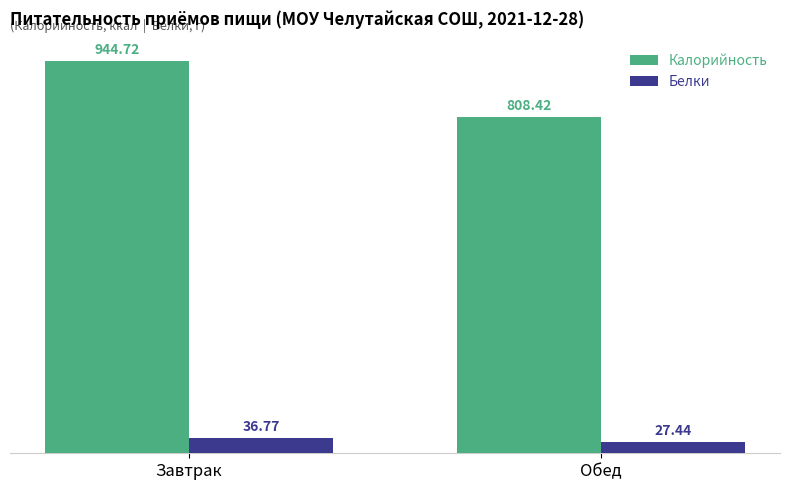

Reading right to left, what are all the values shown in this chart?

Калорийность: 808.4	944.7
Белки: 27.4	36.8